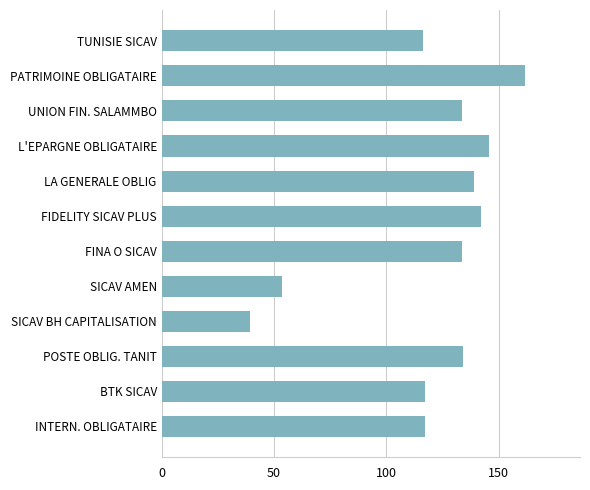

What is the value of the 8th bar from the top?

53.8